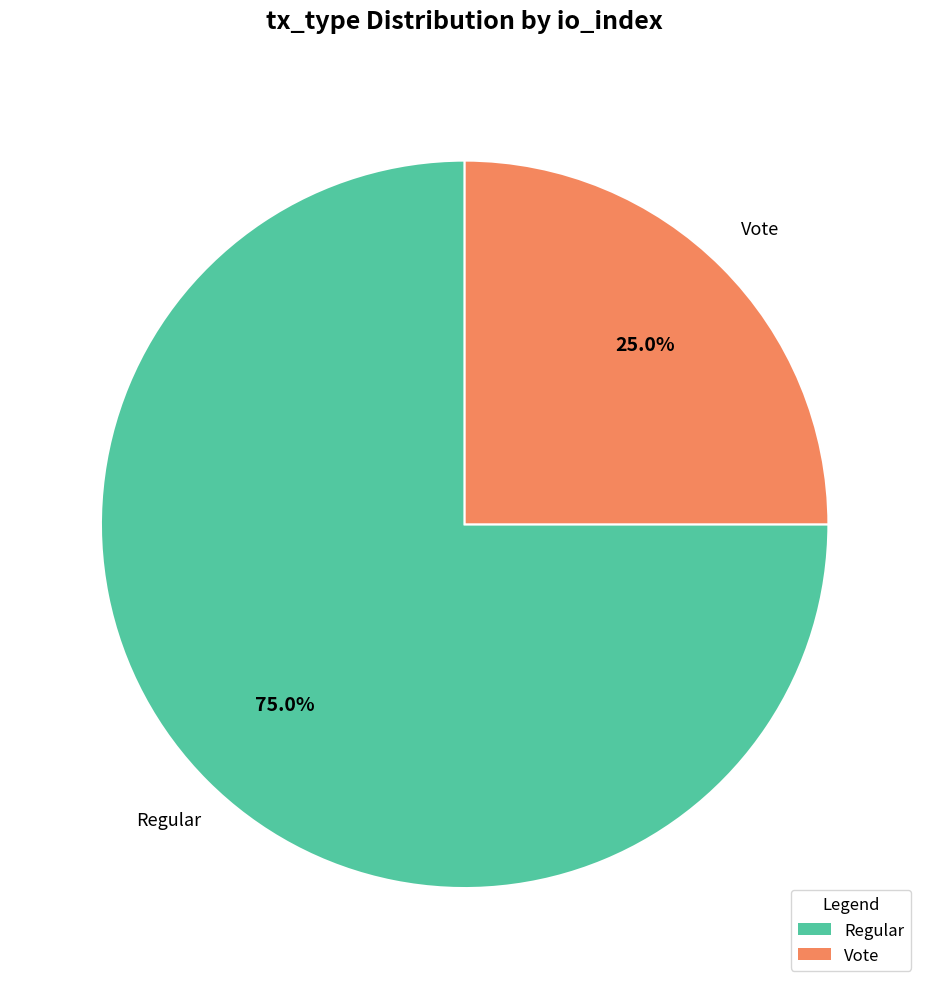

What is the majority slice?

Regular